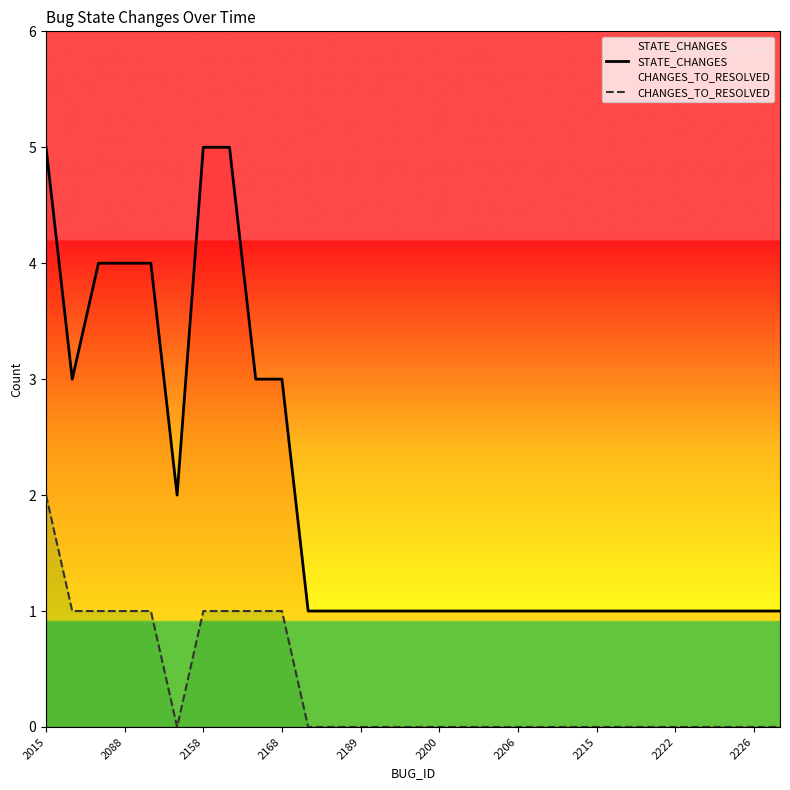

How many interior local valleys does the CHANGES_TO_RESOLVED series have?

1